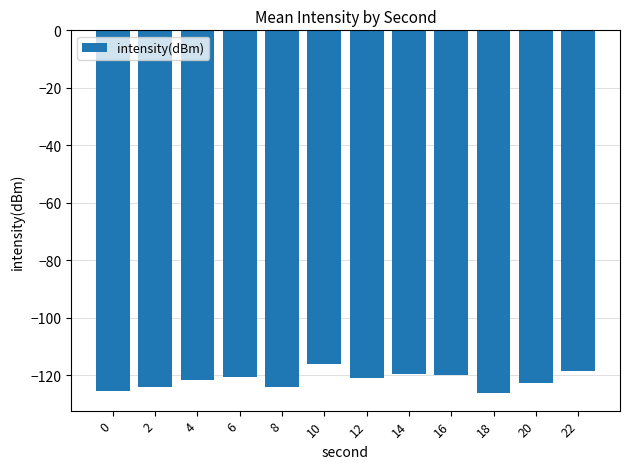

The value at 18 is -125.9. True or false?

True